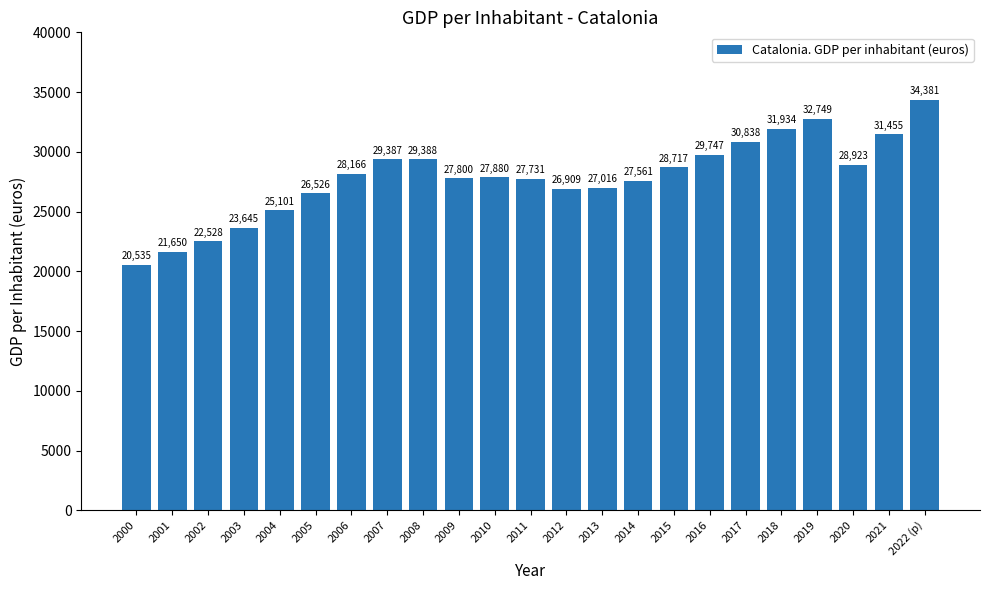

Between 2007 and 2015, which is larger?

2007